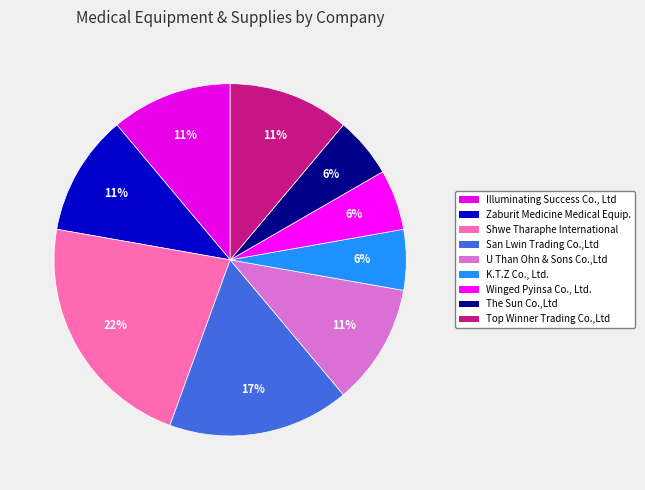

How many segments does this pie chart have?

9